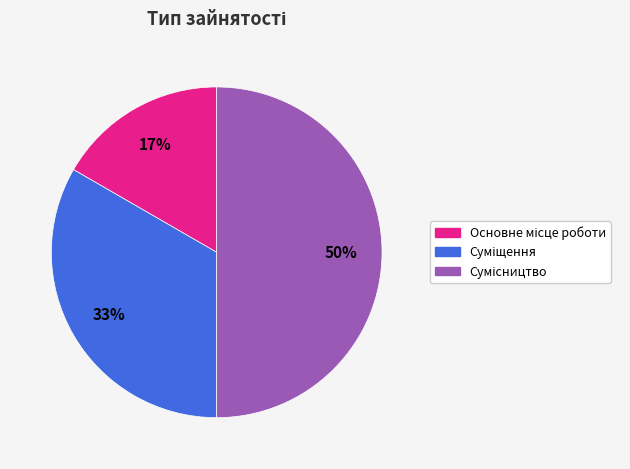

How many slices are in this pie chart?

3